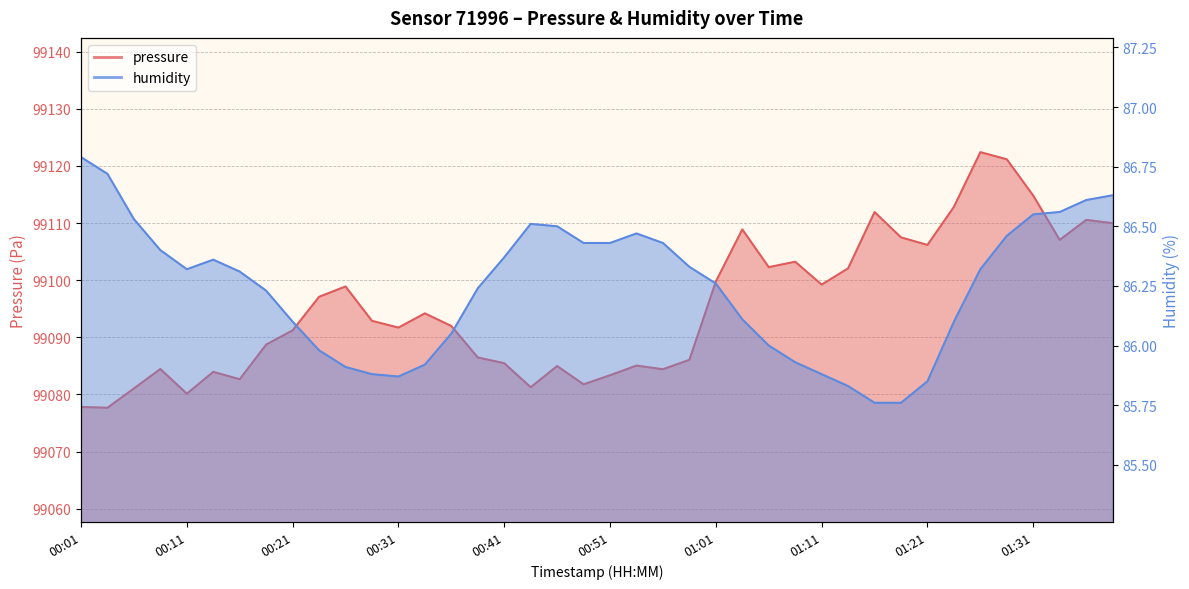

List the labels in order of pressure value, smallest first.

00:03, 00:01, 00:11, 00:06, 00:44, 00:49, 00:16, 00:51, 00:13, 00:56, 00:08, 00:46, 00:53, 00:41, 00:58, 00:38, 00:18, 00:21, 00:31, 00:36, 00:28, 00:33, 00:23, 00:26, 01:11, 01:01, 01:13, 01:06, 01:08, 01:21, 01:33, 01:18, 01:03, 01:38, 01:36, 01:16, 01:23, 01:31, 01:28, 01:26